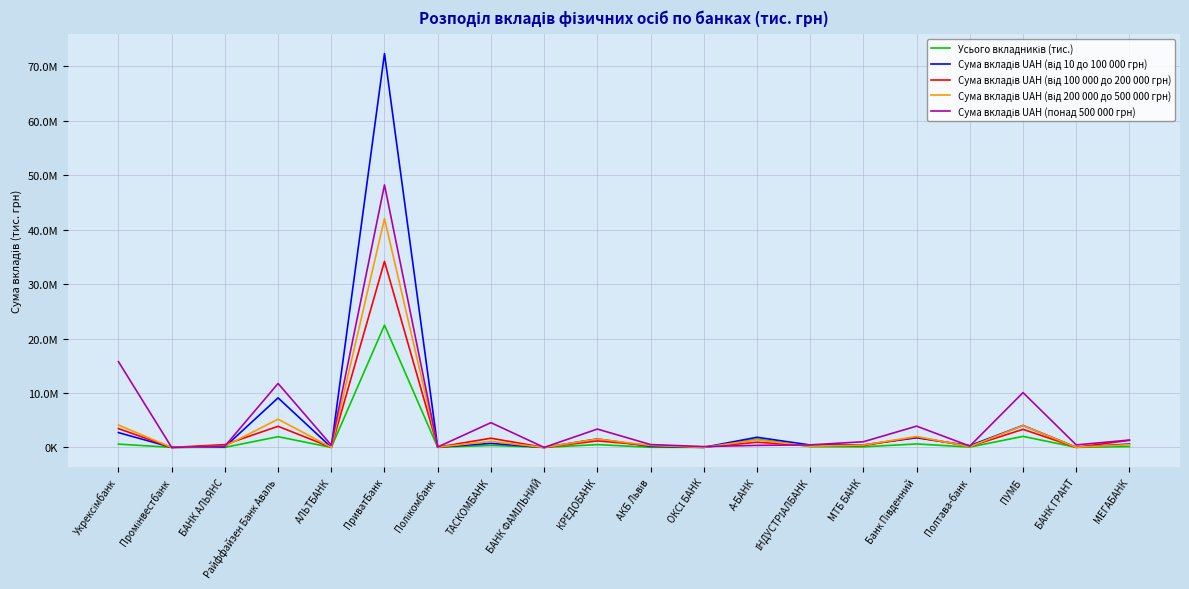

Rank the series at Банк Південний from lowest to highest value.

Усього вкладників (тис.), Сума вкладів UAH (від 10 до 100 000 грн), Сума вкладів UAH (від 100 000 до 200 000 грн), Сума вкладів UAH (від 200 000 до 500 000 грн), Сума вкладів UAH (понад 500 000 грн)